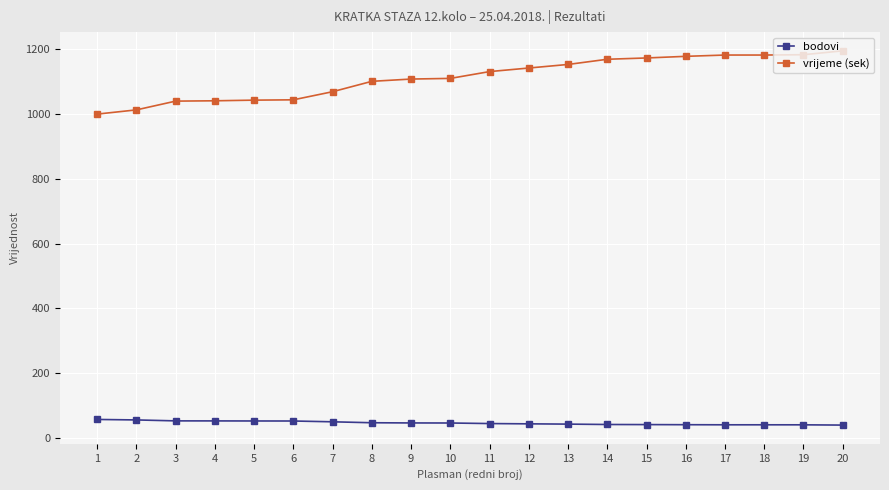

What is the difference between the maximum and minimum values in the vrijeme (sek) series?

195.0